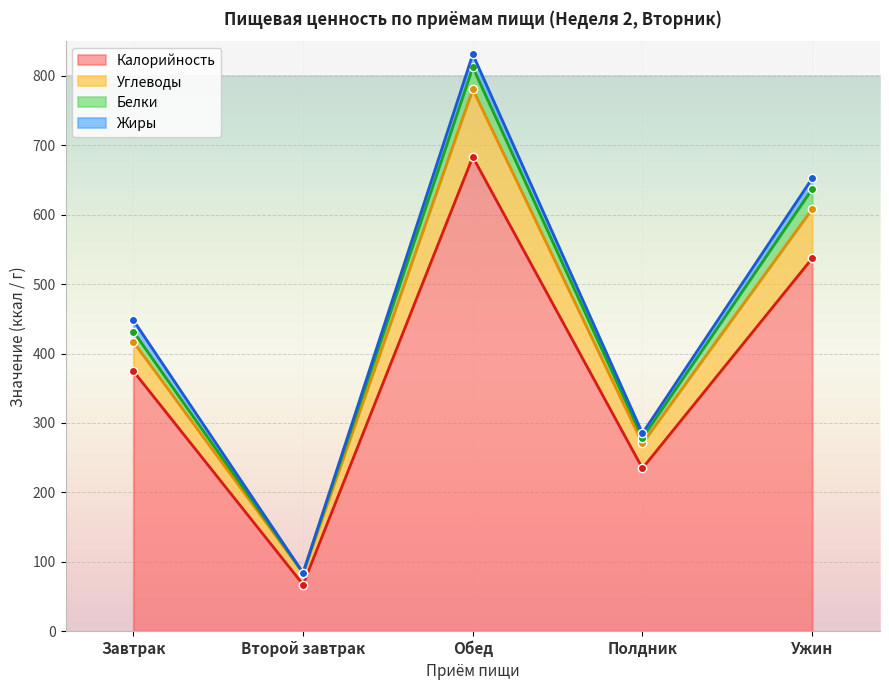

Which label corresponds to the largest value in the chart?

Обед